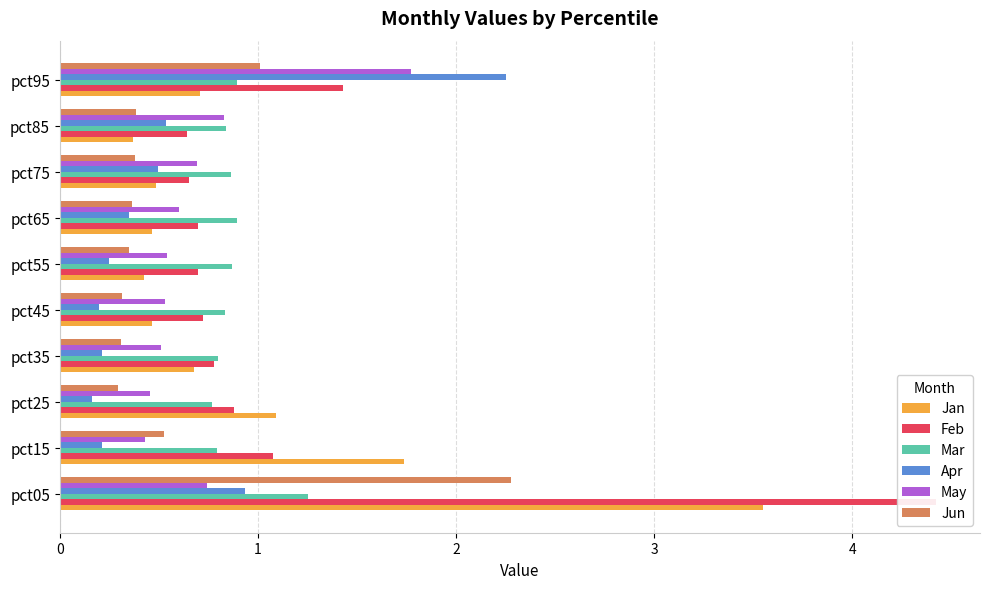

Reading left to right, transcribe all the data shown in this chart.

Jan: 3.5	1.7	1.1	0.7	0.5	0.4	0.5	0.5	0.4	0.7
Feb: 4.4	1.1	0.9	0.8	0.7	0.7	0.7	0.7	0.6	1.4
Mar: 1.3	0.8	0.8	0.8	0.8	0.9	0.9	0.9	0.8	0.9
Apr: 0.9	0.2	0.2	0.2	0.2	0.2	0.4	0.5	0.5	2.3
May: 0.7	0.4	0.5	0.5	0.5	0.5	0.6	0.7	0.8	1.8
Jun: 2.3	0.5	0.3	0.3	0.3	0.3	0.4	0.4	0.4	1.0